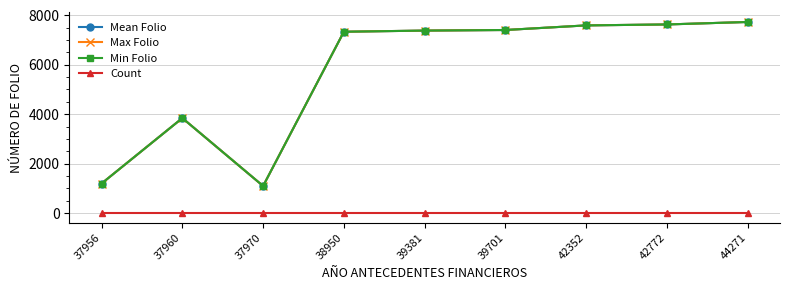

True or false: Mean Folio has a value of 7333 at 38950.

True